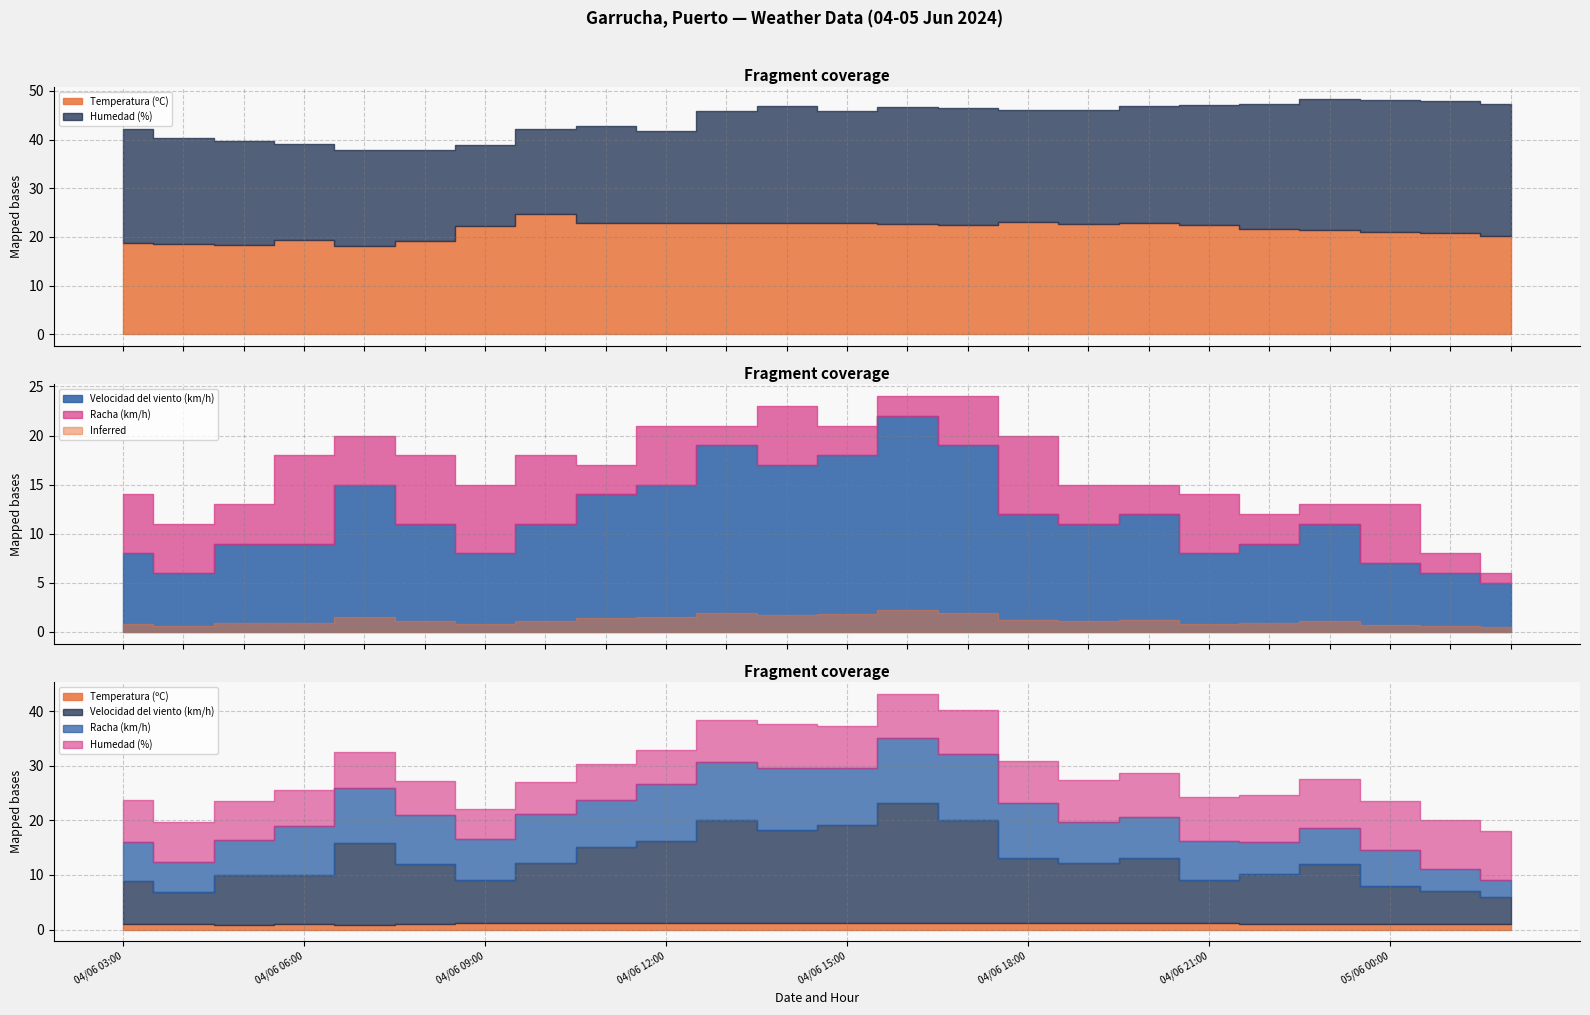

What is the label of the 15th point from the right?

04/06 12:00